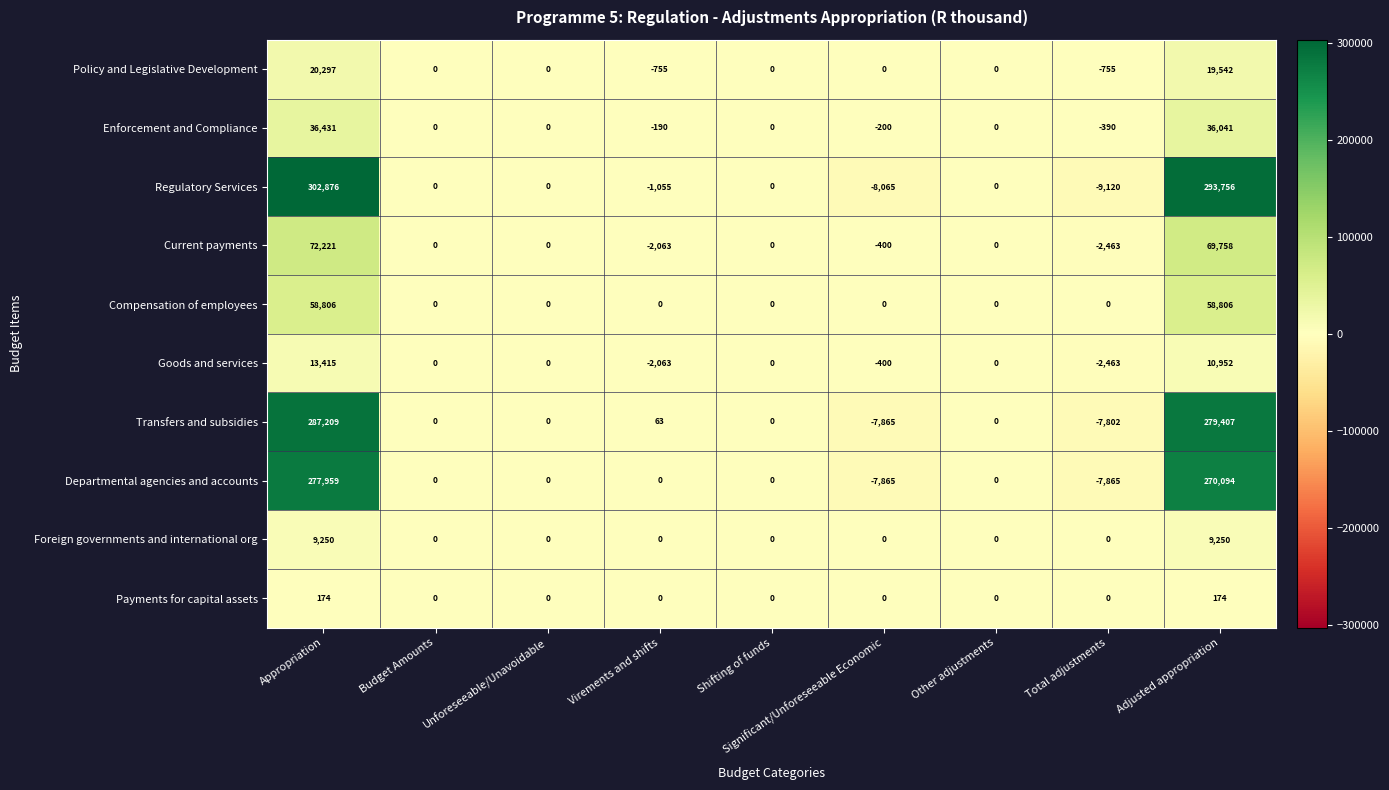

True or false: Current payments has a value of 0 at Shifting of funds.

True